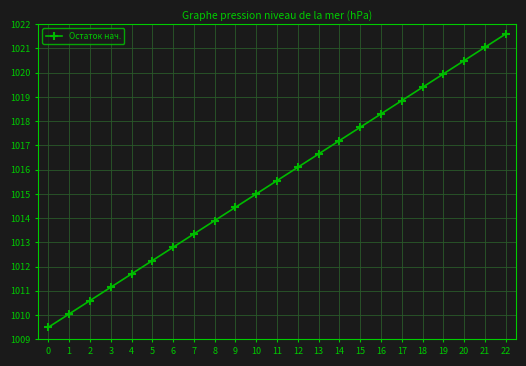

Read the value at 18.

1019.4